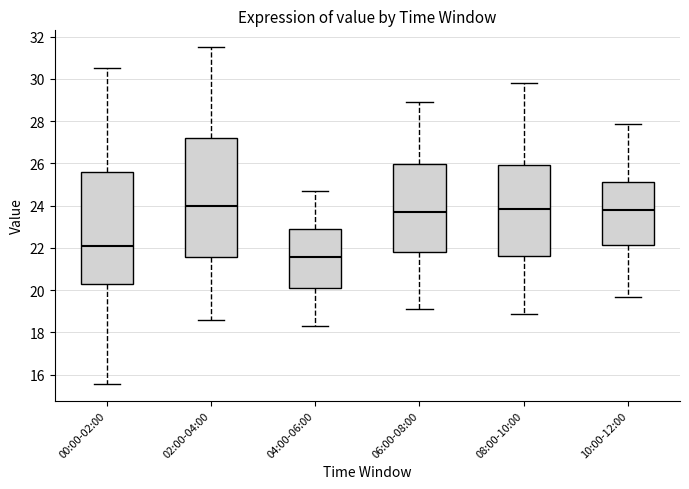

Where is the lower edge of the box for 06:00-08:00 on the y-axis? The values are not printed on the chart, so give them approximately, as read against the axis.

21.8